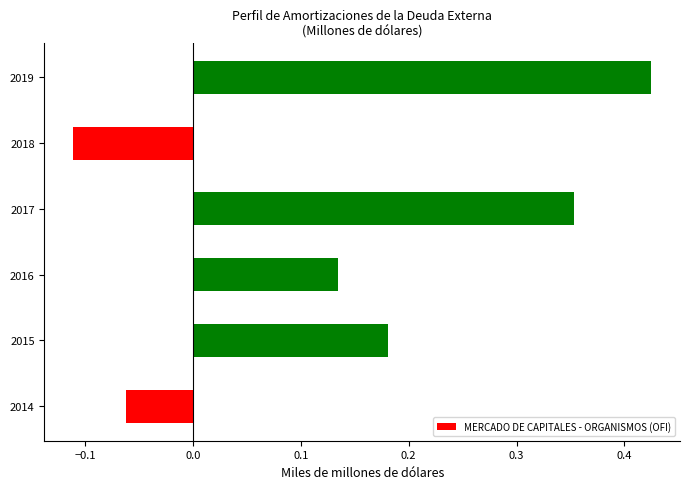

What is the difference between the maximum and minimum values?

0.5